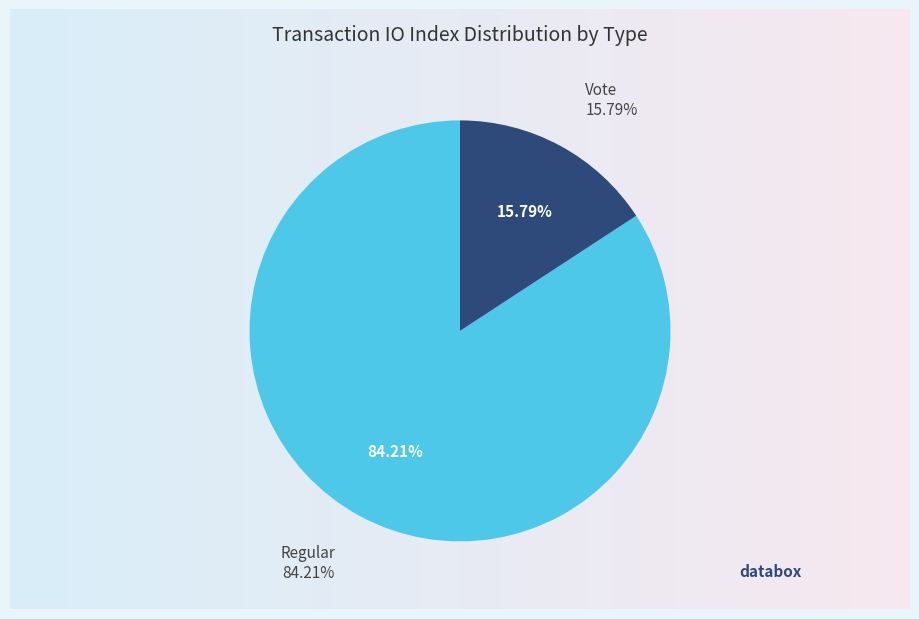

What is the smallest slice in the pie chart?

Vote